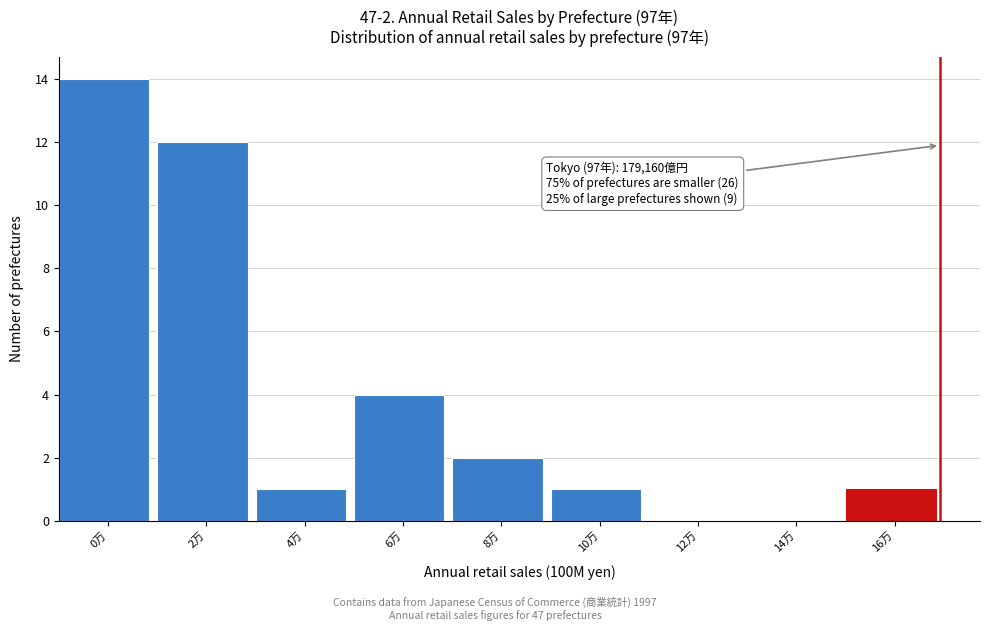

Reading left to right, extract all data points from this chart.

0万=14	2万=12	4万=1	6万=4	8万=2	10万=1	12万=0	14万=0	16万=1